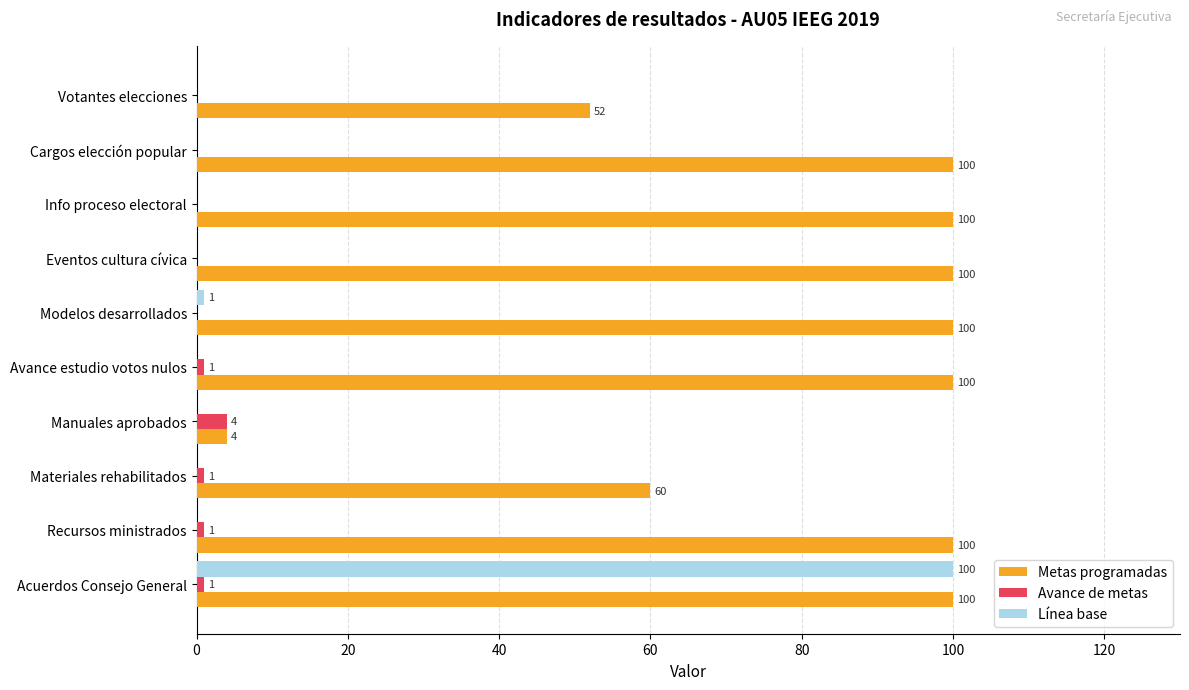

Count the Avance de metas values in the range 0 to 1.

9